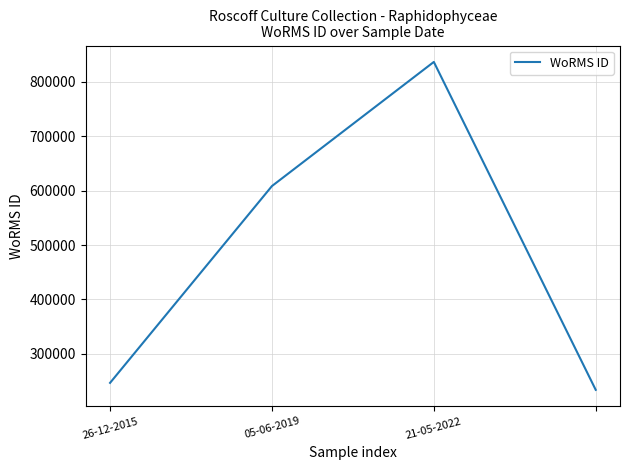

What is the difference between the maximum and second lowest values?

589927